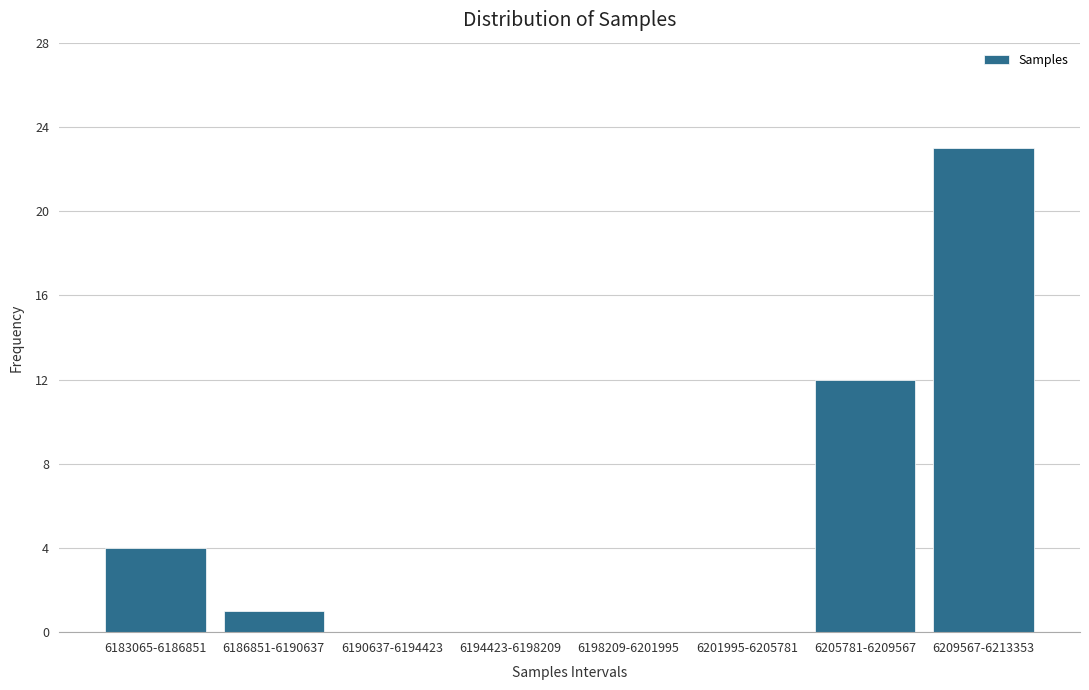

Reading left to right, list all the values displayed in this chart.

6183065-6186851=4	6186851-6190637=1	6190637-6194423=0	6194423-6198209=0	6198209-6201995=0	6201995-6205781=0	6205781-6209567=12	6209567-6213353=23